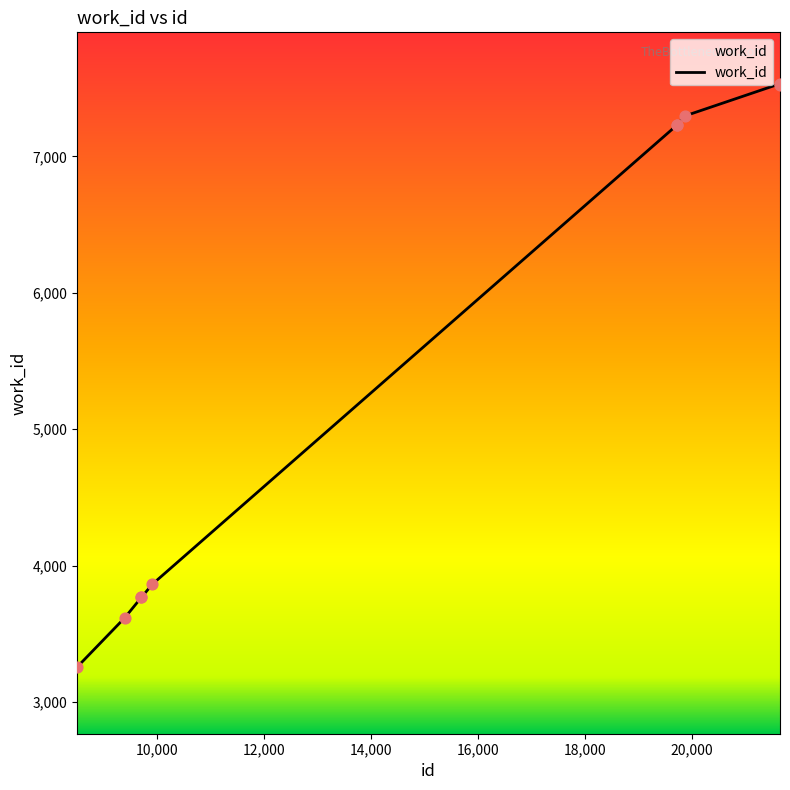

What is the maximum value shown in the chart?

7532